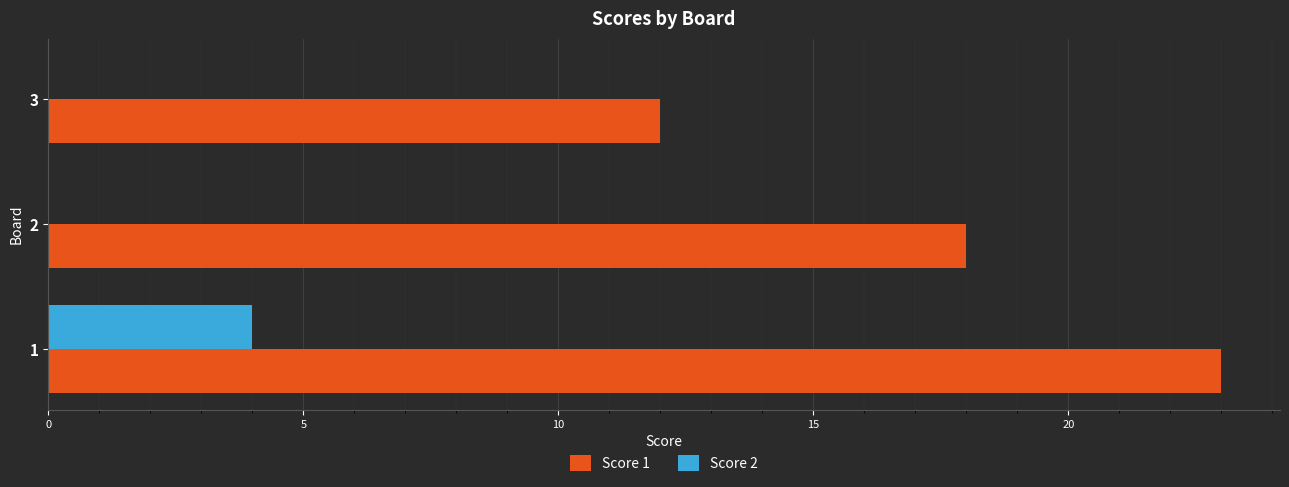

Where is Score 1 nearest to the value 17?

2